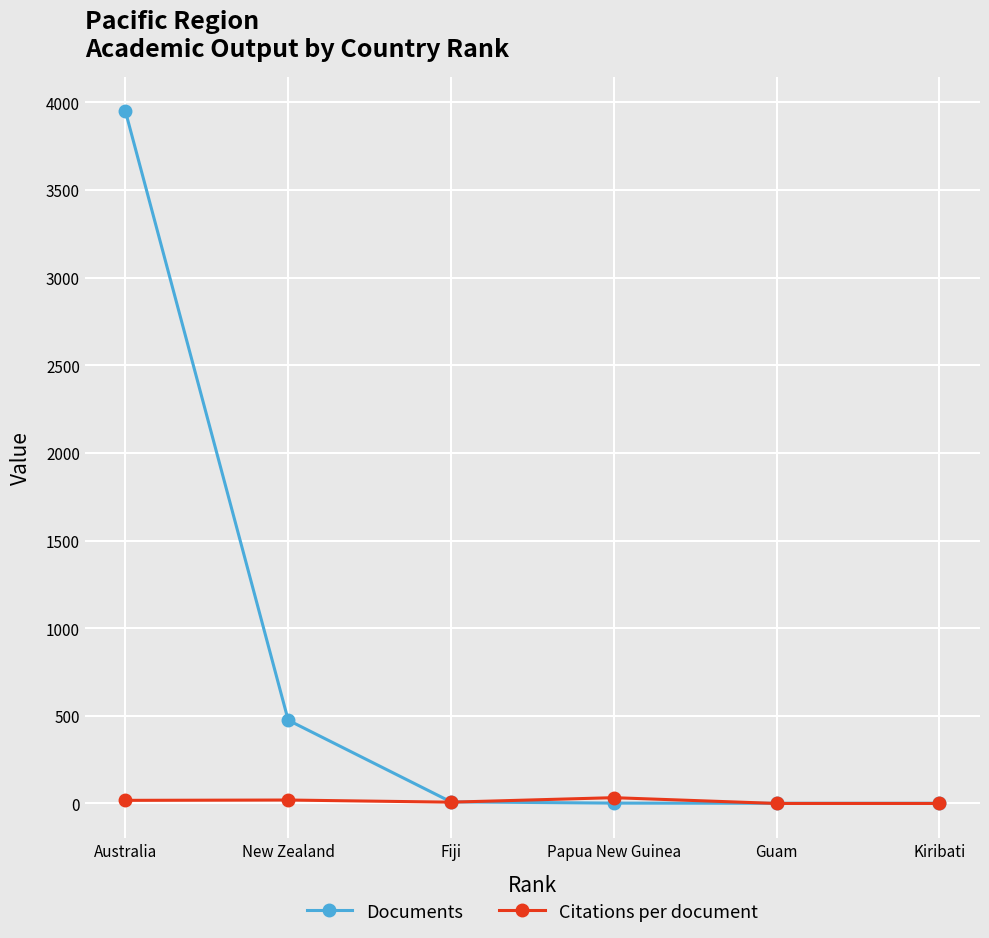

What is the difference between the Citations per document values at Papua New Guinea and Australia?

15.3